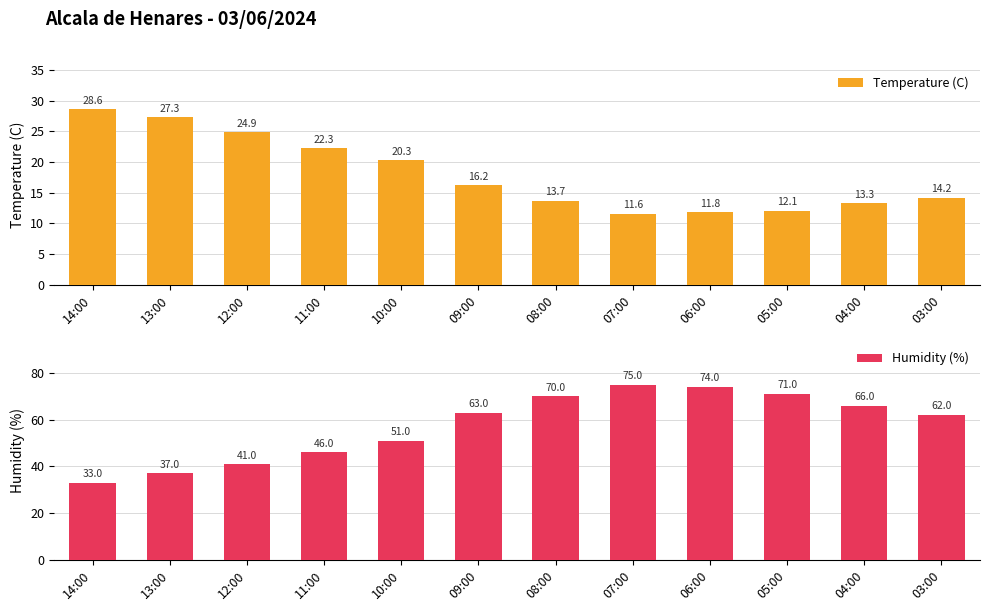

True or false: Humidity (%) has a value of 119.8 at 06:00.

False